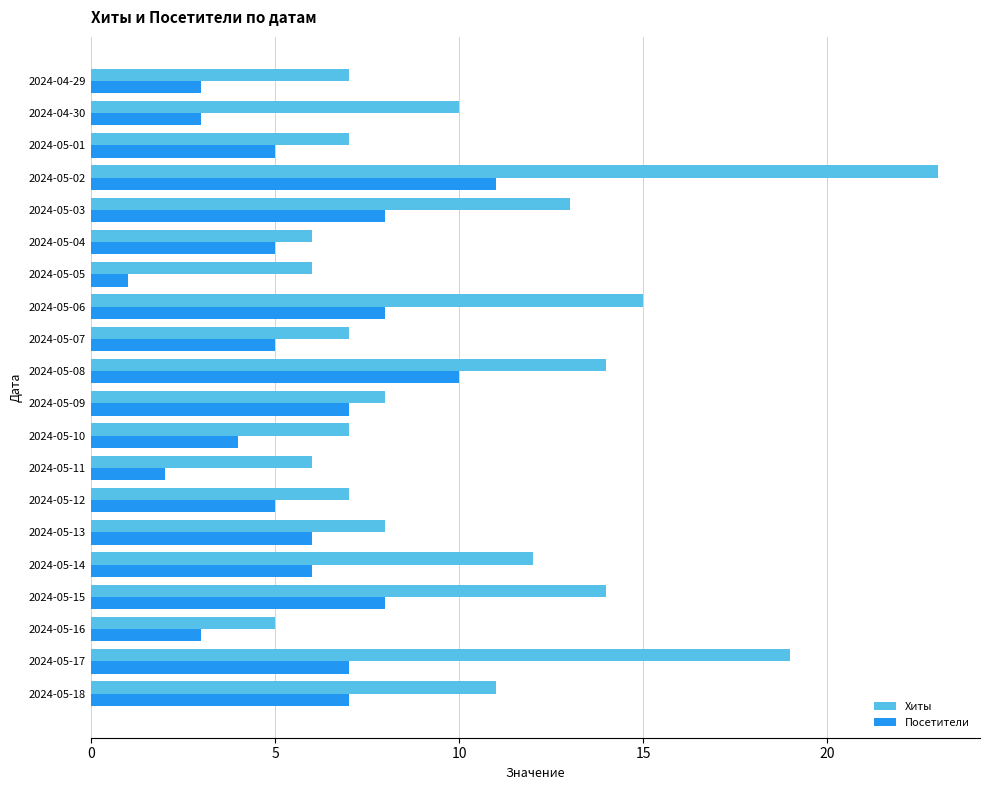

Which category has the highest value across all series?

2024-05-02